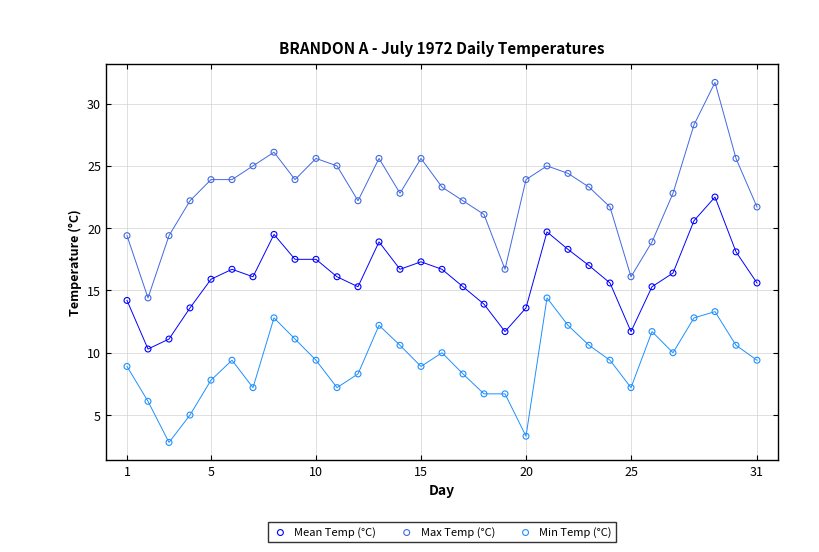

Which series has the widest spread of Y values?

Max Temp (°C)